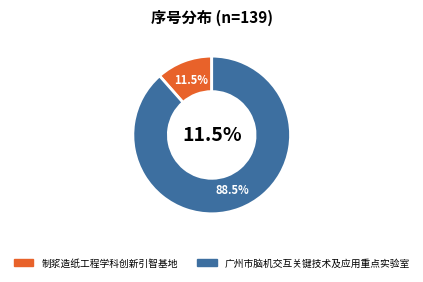

How many slices are in this pie chart?

2